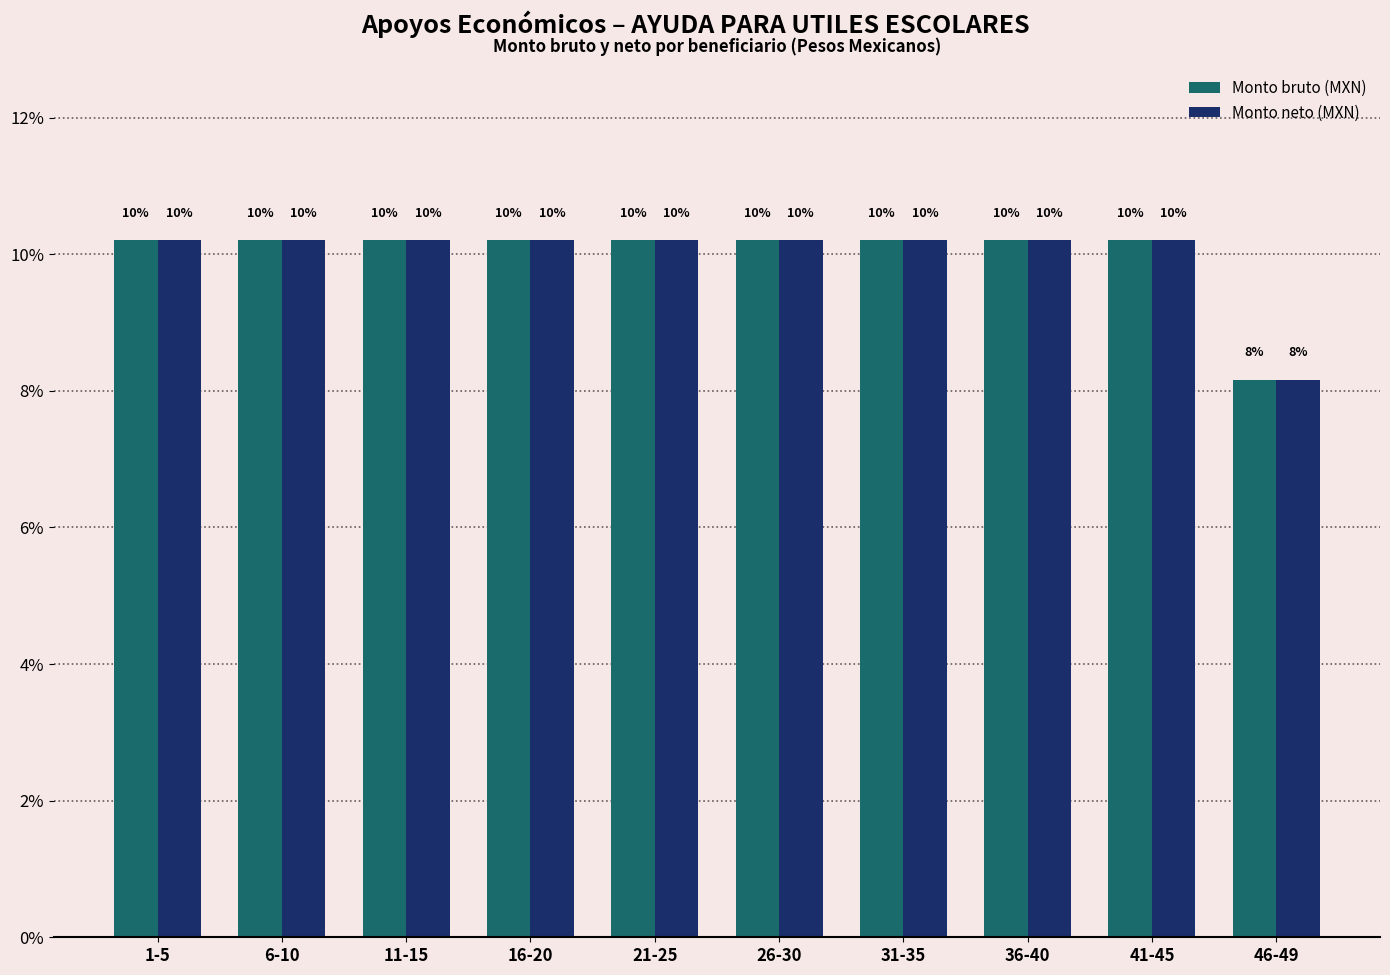

What are all the series names shown in the legend?

Monto bruto (MXN), Monto neto (MXN)